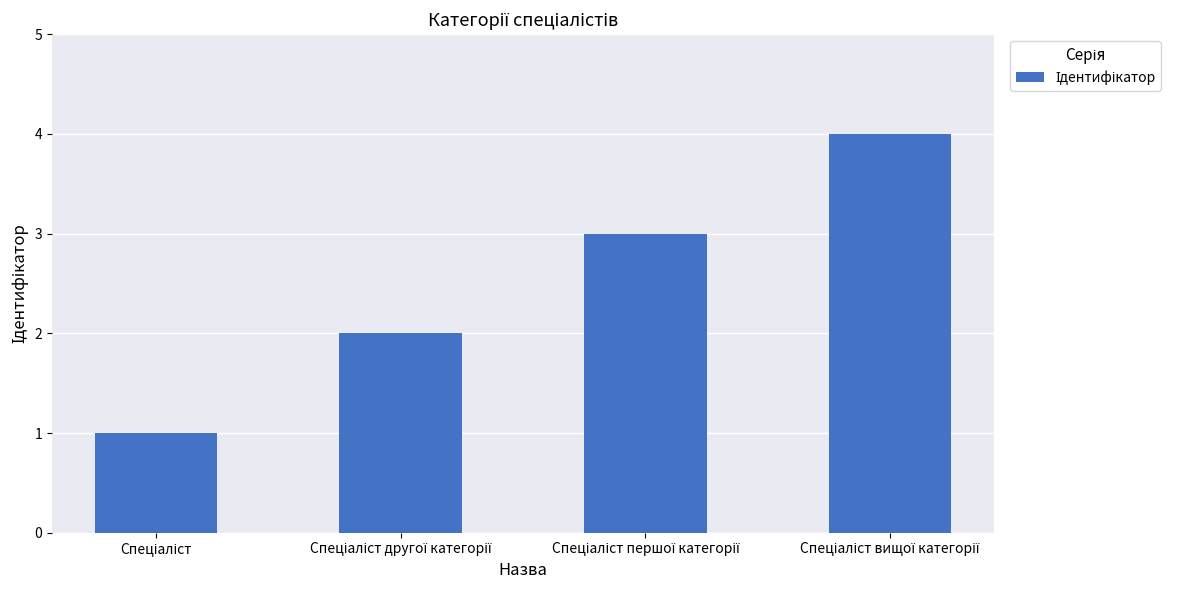

What is the difference between the maximum and minimum values?

3